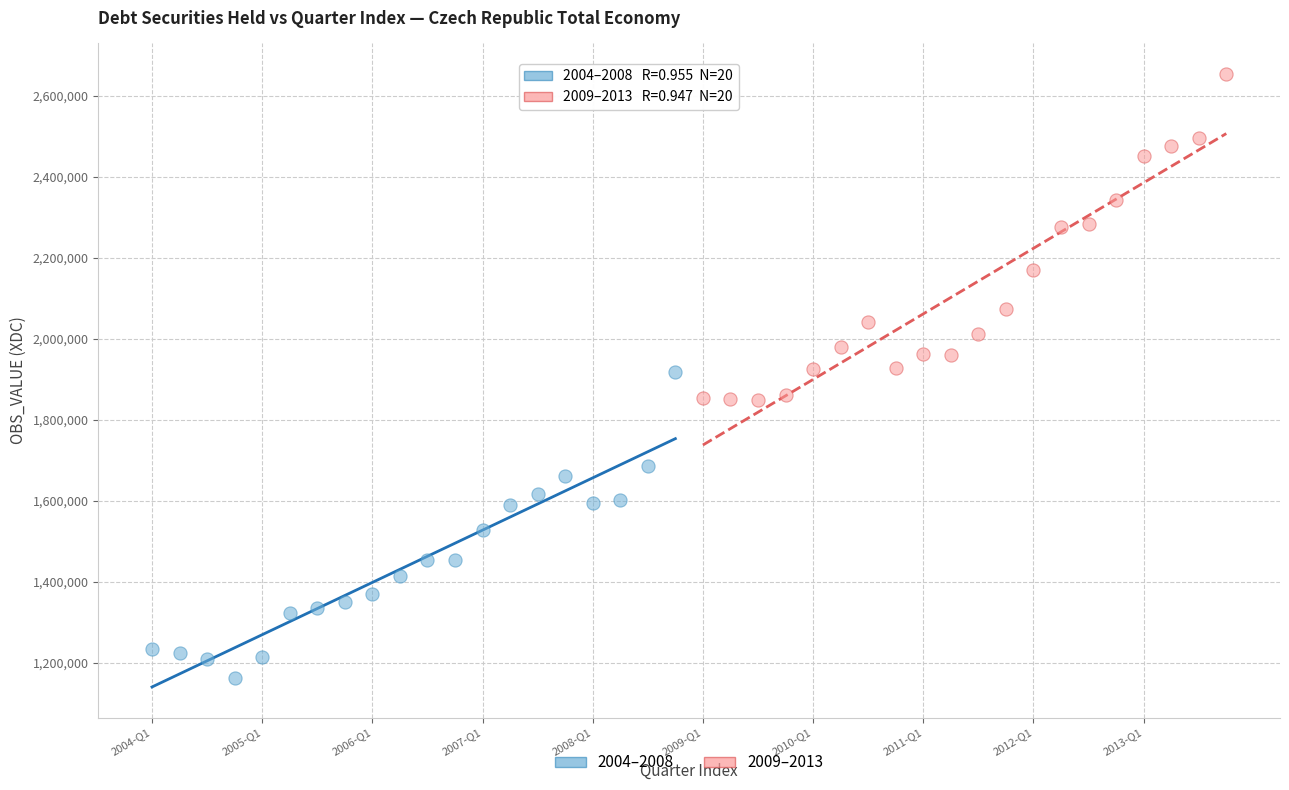

Which series has the largest Y range (max minus min)?

2009–2013